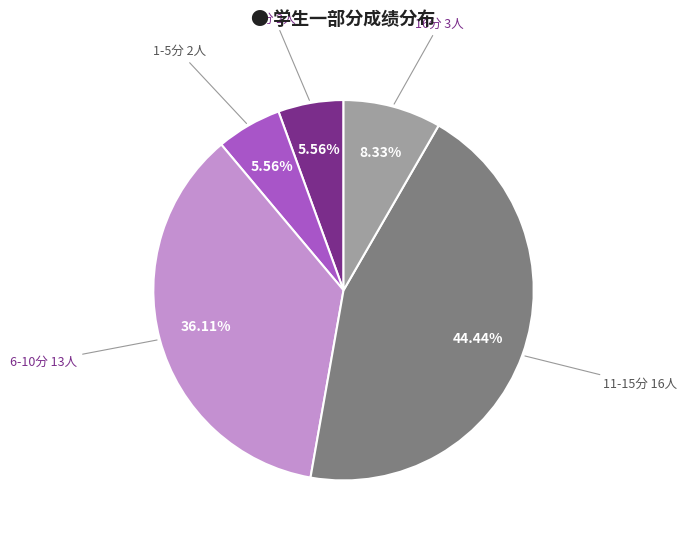

Is there any slice that represents more than half of the pie?

No